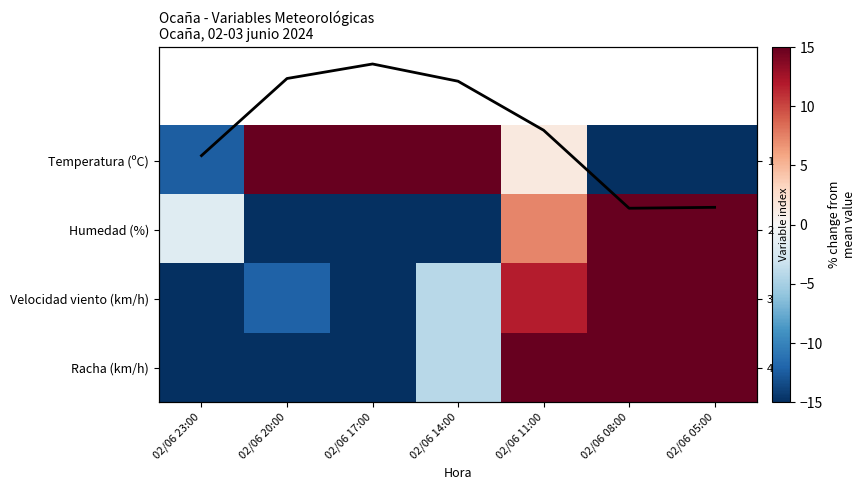

What is the spread (max minus min) of values at 02/06 11:00?

37.9